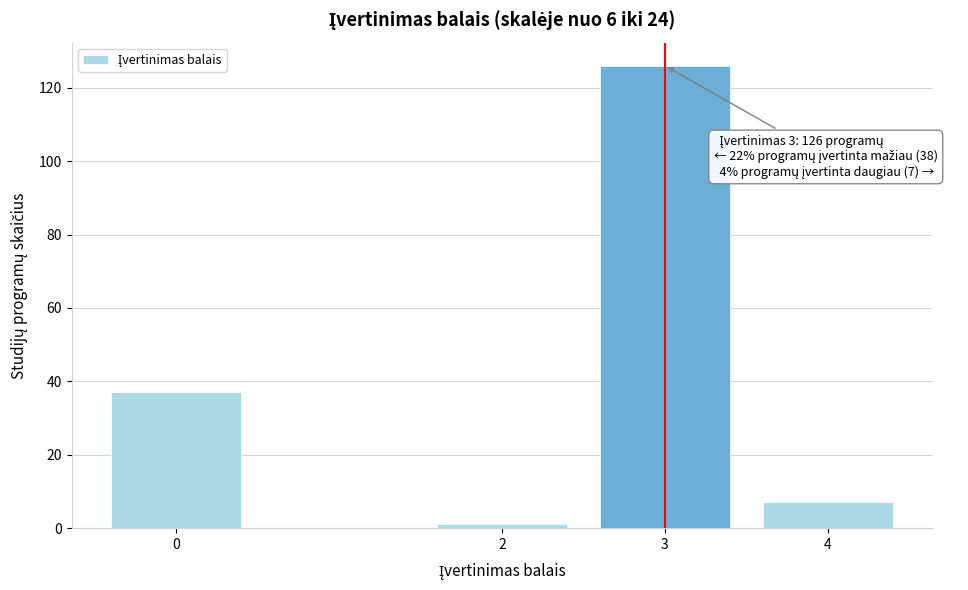

Reading right to left, what are all the values shown in this chart?

7	126	1	37